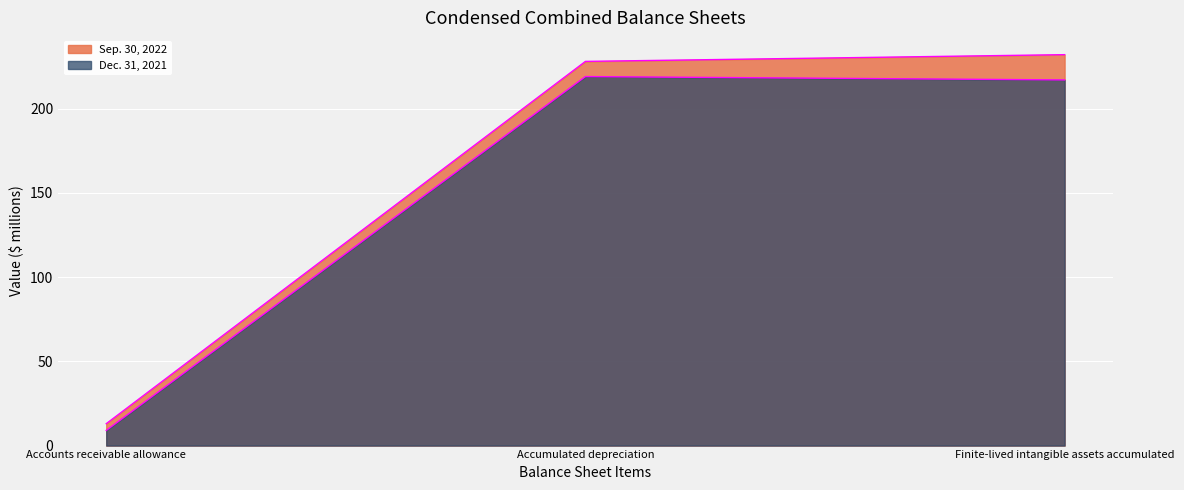

Is it true that Dec. 31, 2021 equals 53 at Accumulated depreciation?

False